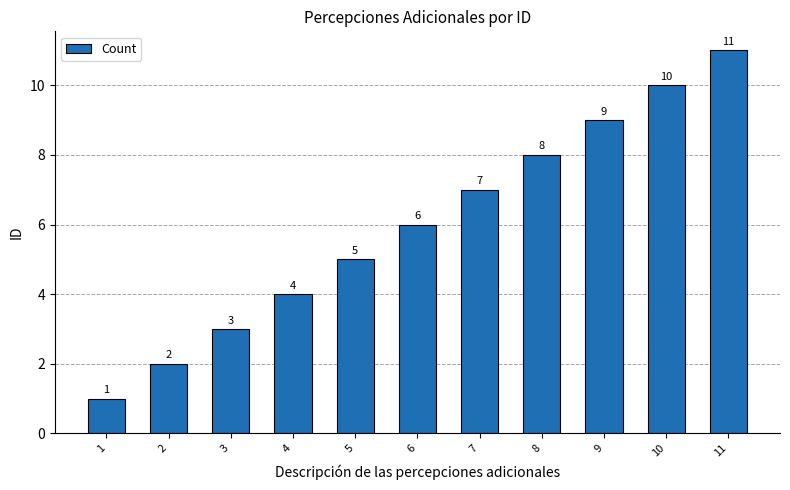

Reading left to right, transcribe all the data shown in this chart.

1	2	3	4	5	6	7	8	9	10	11